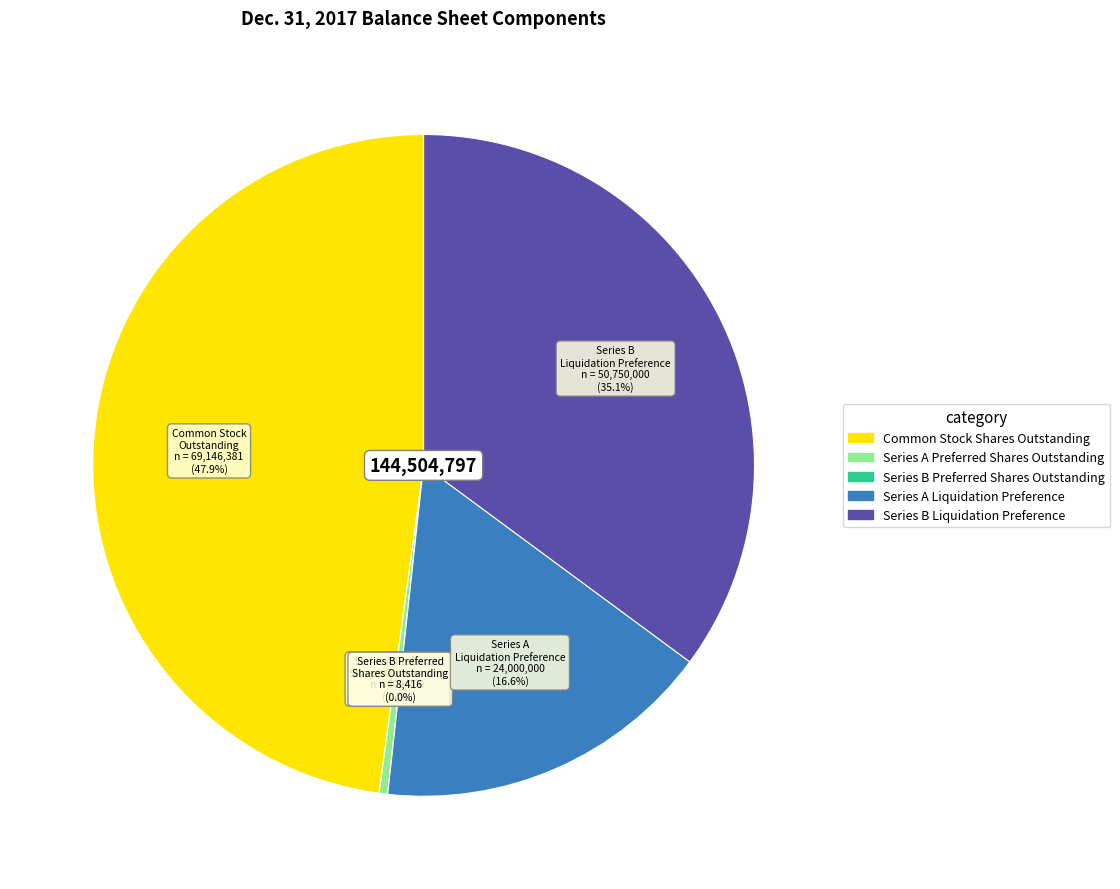

Which has a higher value, Common Stock Shares Outstanding or Series B Liquidation Preference?

Common Stock Shares Outstanding